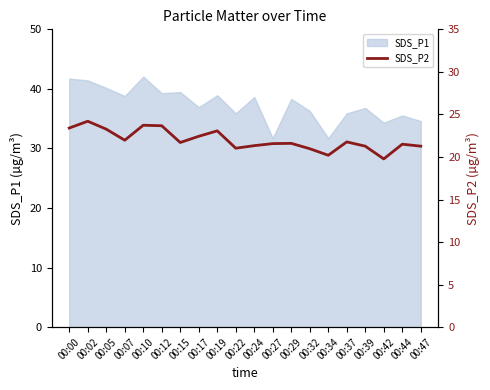

Where does the data first go above 21?

00:00